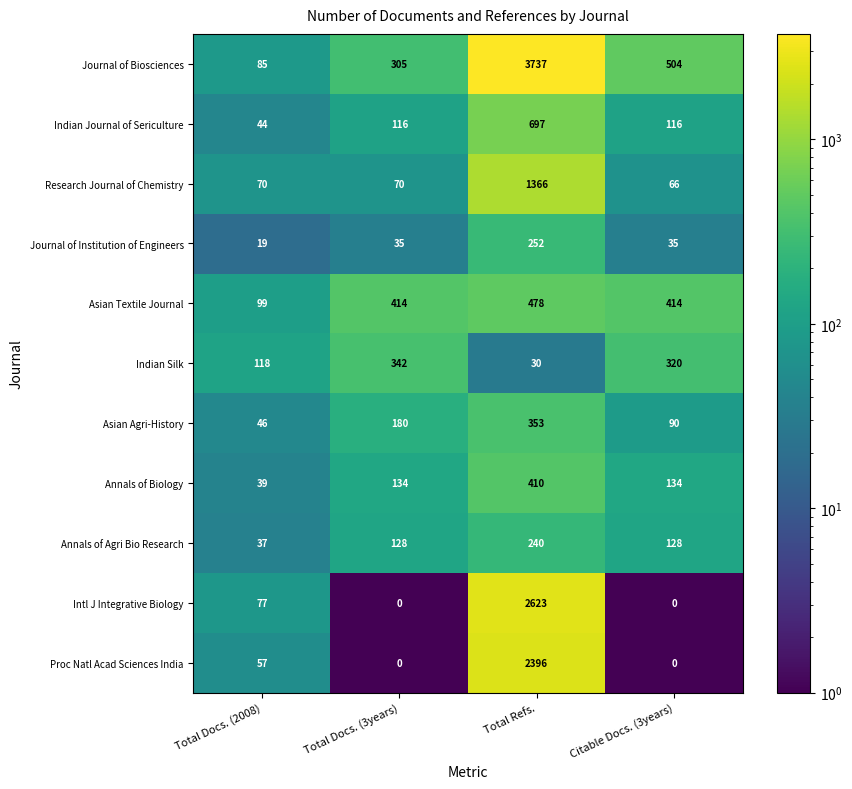

How many categories are shown in the chart?

4